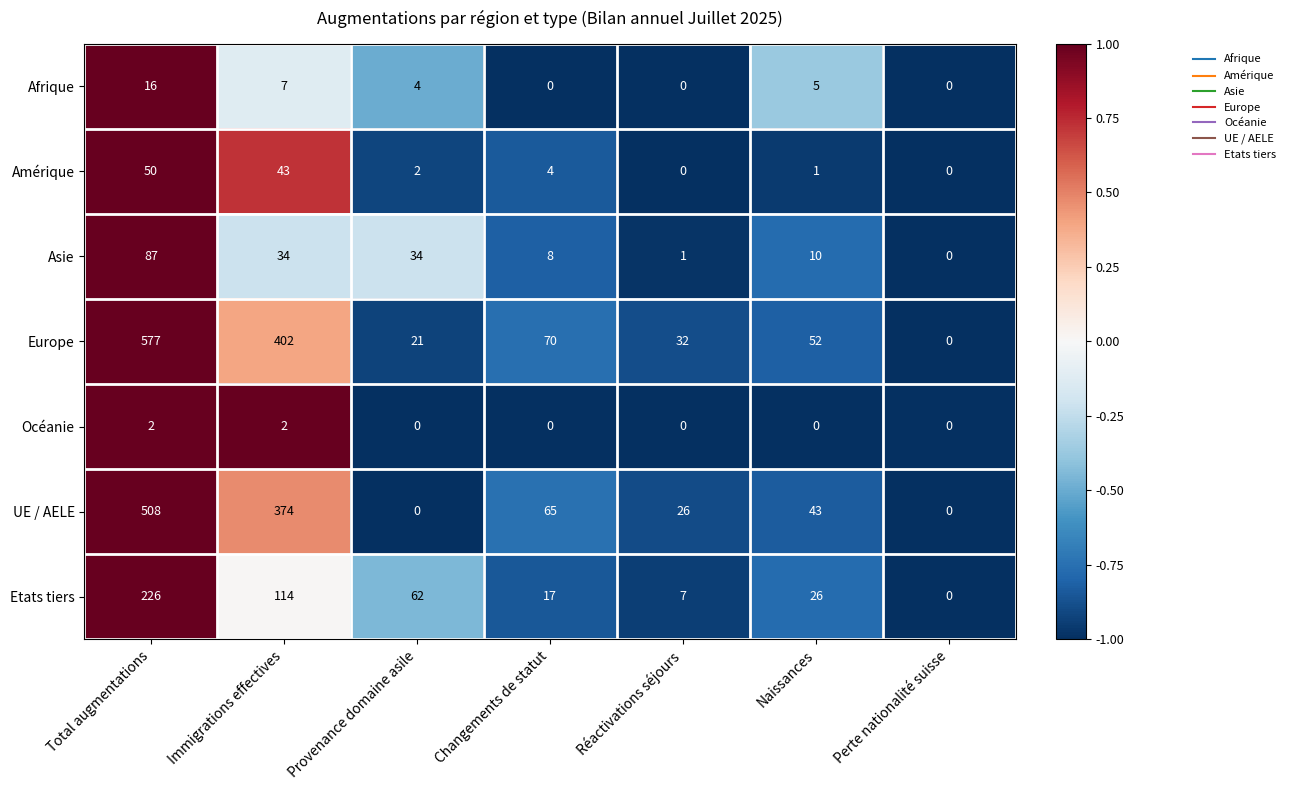

Which series has the widest spread of values?

Europe